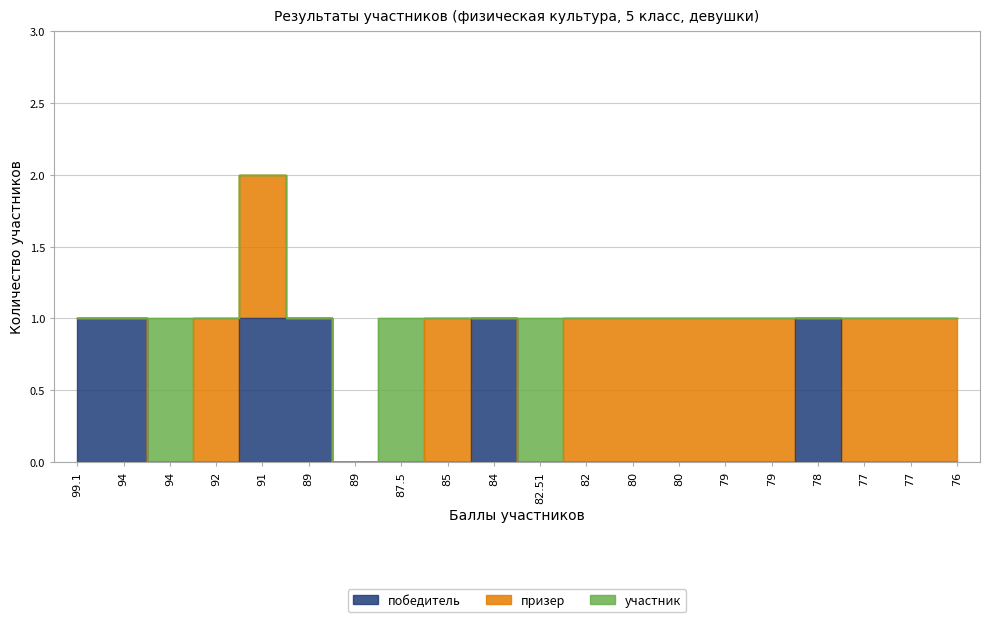

In участник, how many points are higher than both neighbors (excluding endpoints)?

3